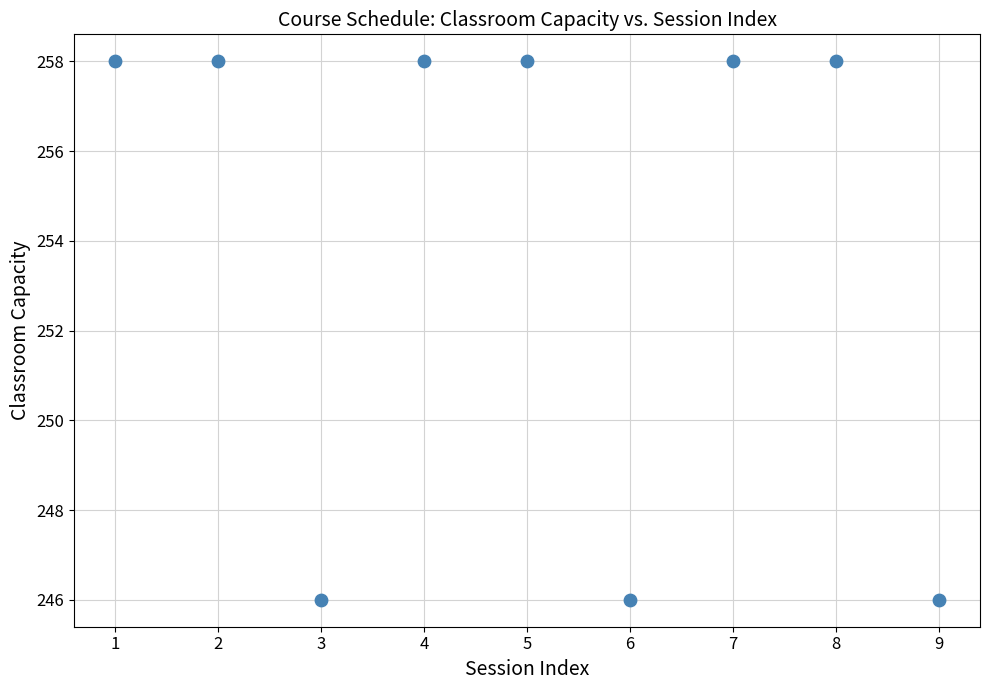

What is the average Y value?

254